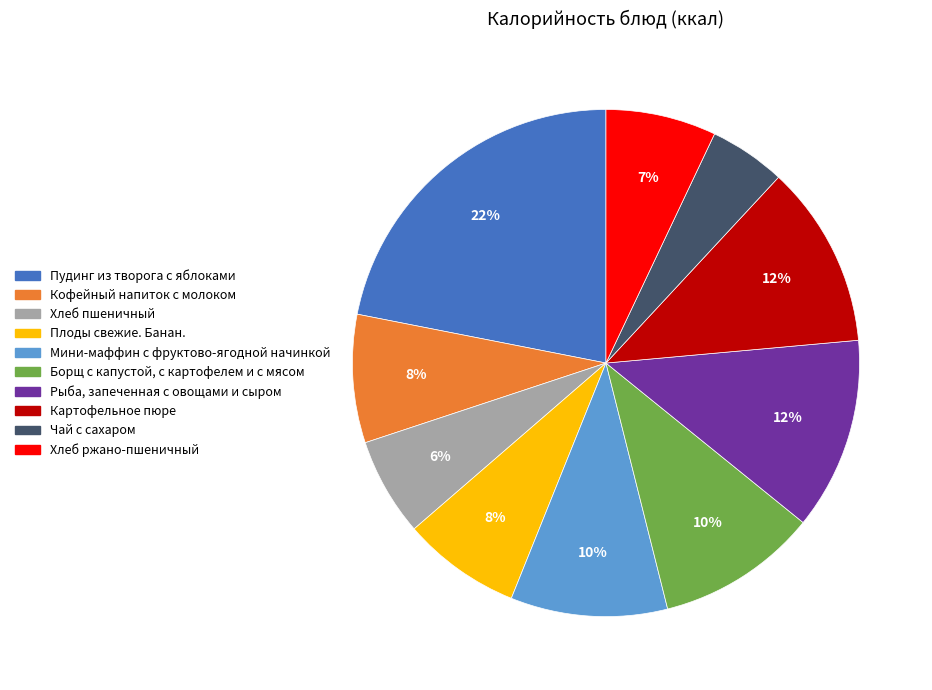

Is there any slice that represents more than half of the pie?

No